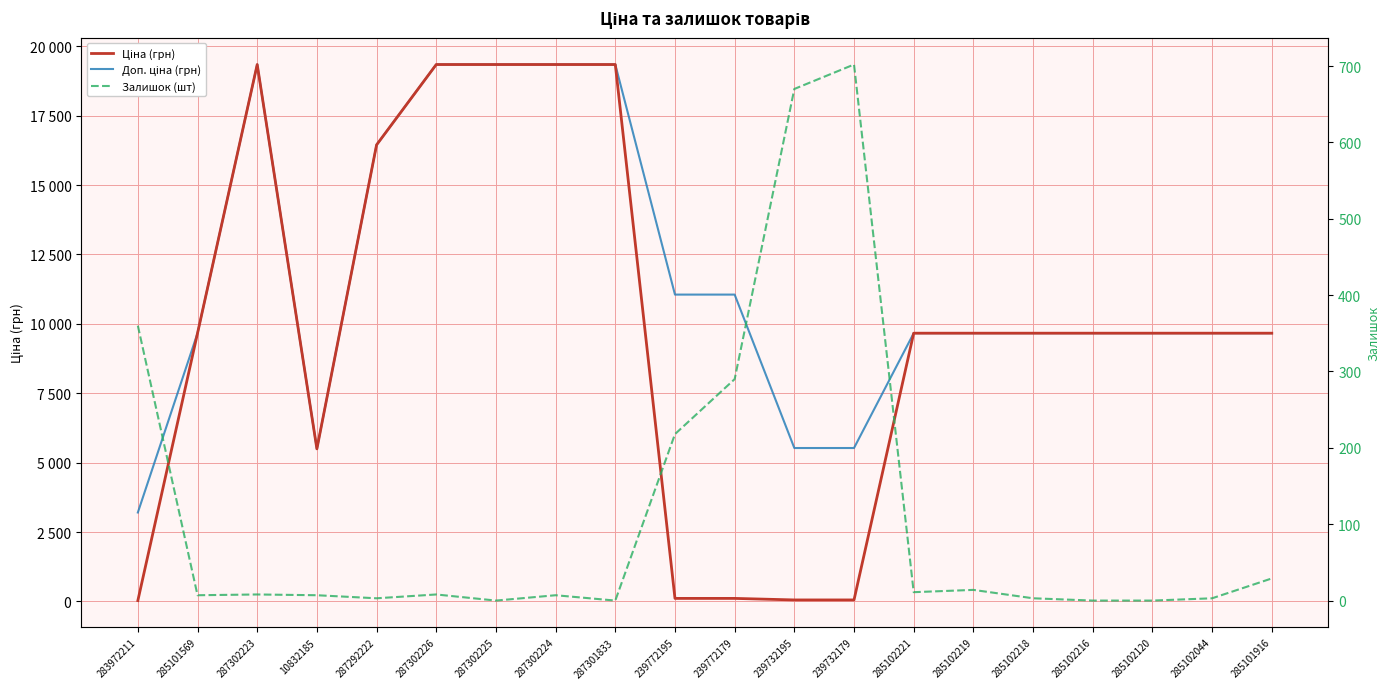

Which label corresponds to the largest value in the chart?

287302223